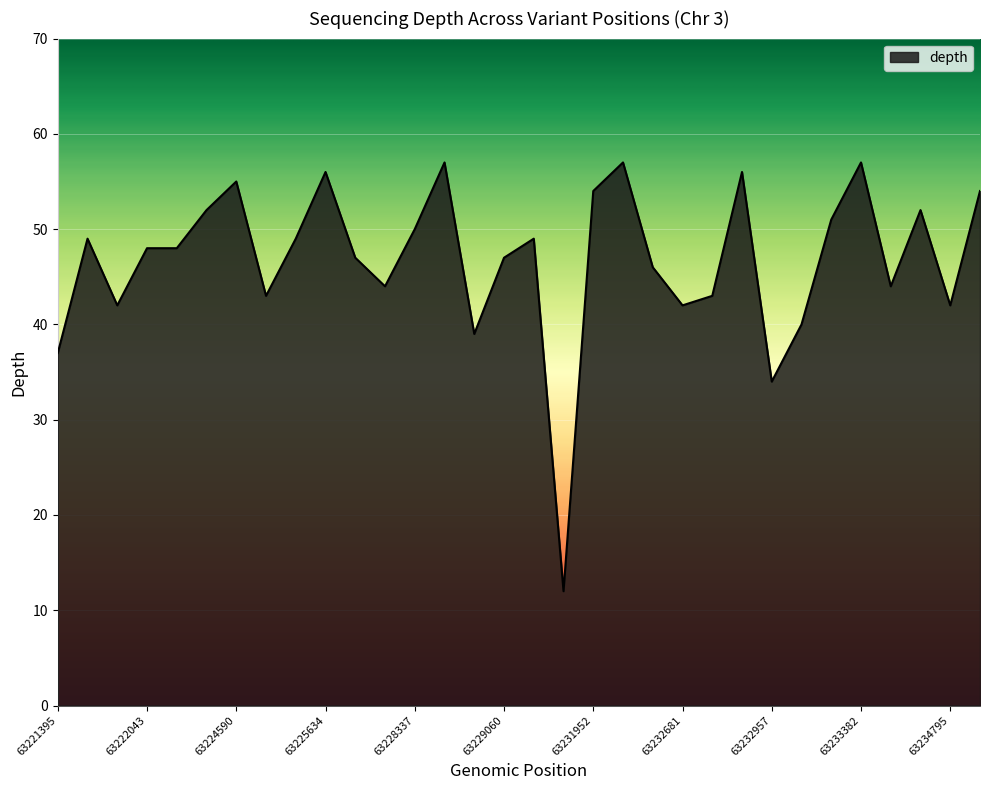

How many lines are shown in the chart?

1